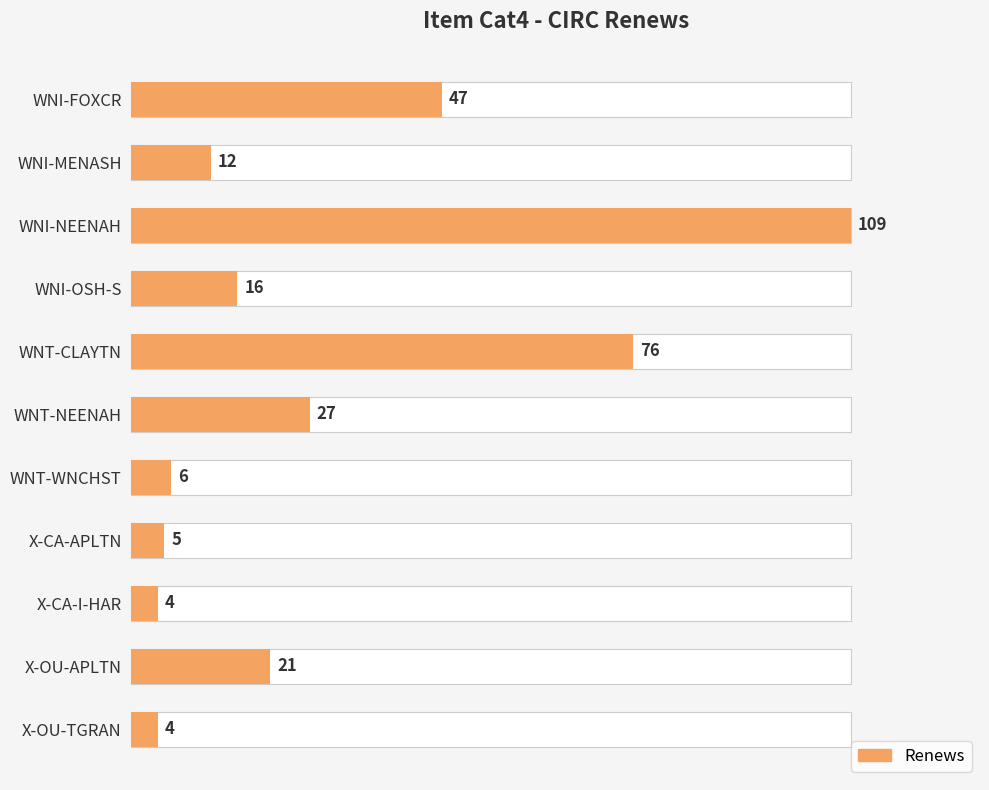

Reading left to right, list all the values displayed in this chart.

47	12	109	16	76	27	6	5	4	21	4